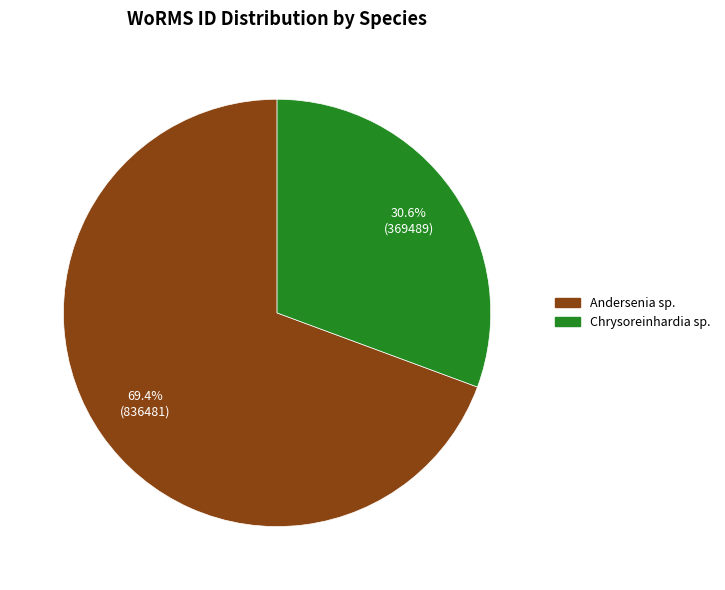

What percentage is NOT represented by Andersenia sp.?

30.6%